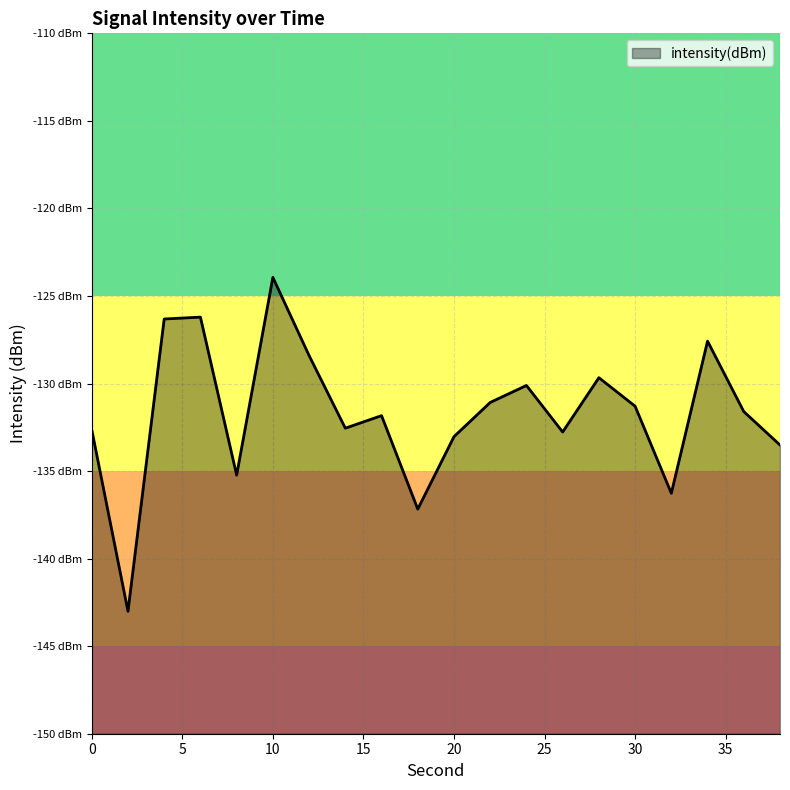

At which category does the data reach its first local peak?

6